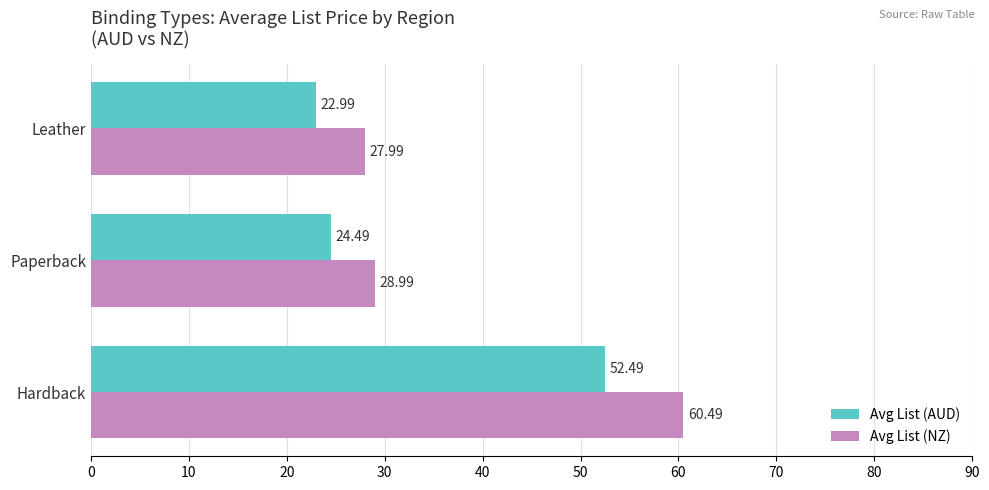

At which category does the chart reach its peak across all series?

Hardback